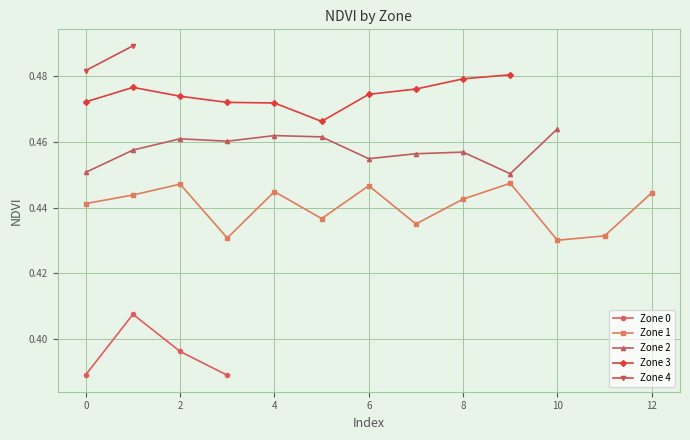

How many Zone 0 values are between 0 and 1?

4